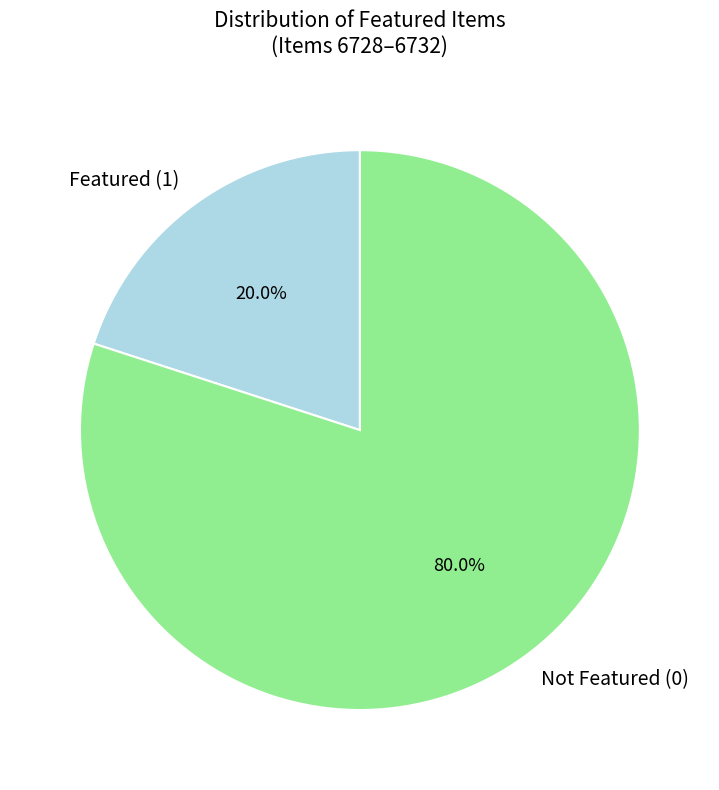

Does Not Featured (0) account for over 50% of the chart?

Yes